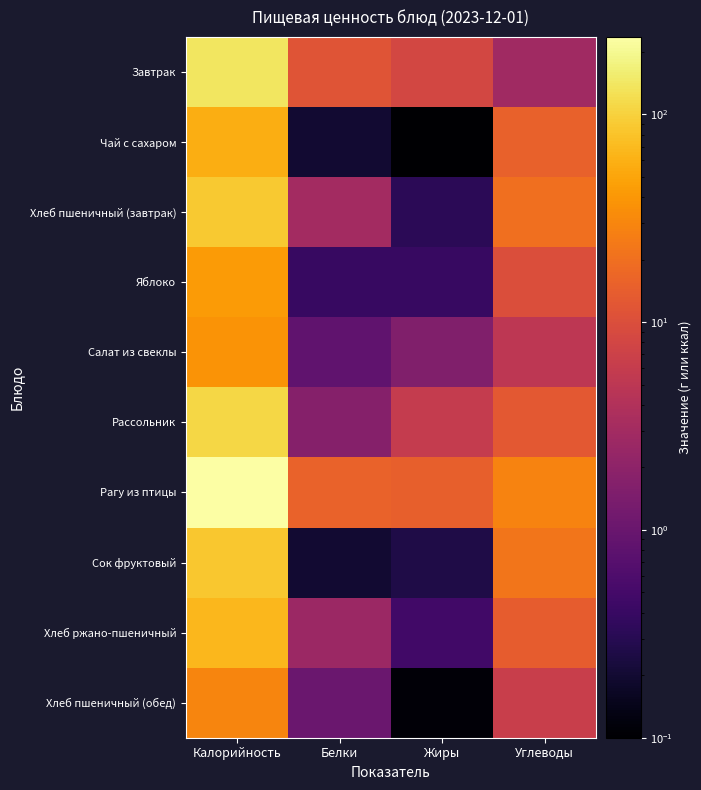

Count the number of categories in the chart.

4